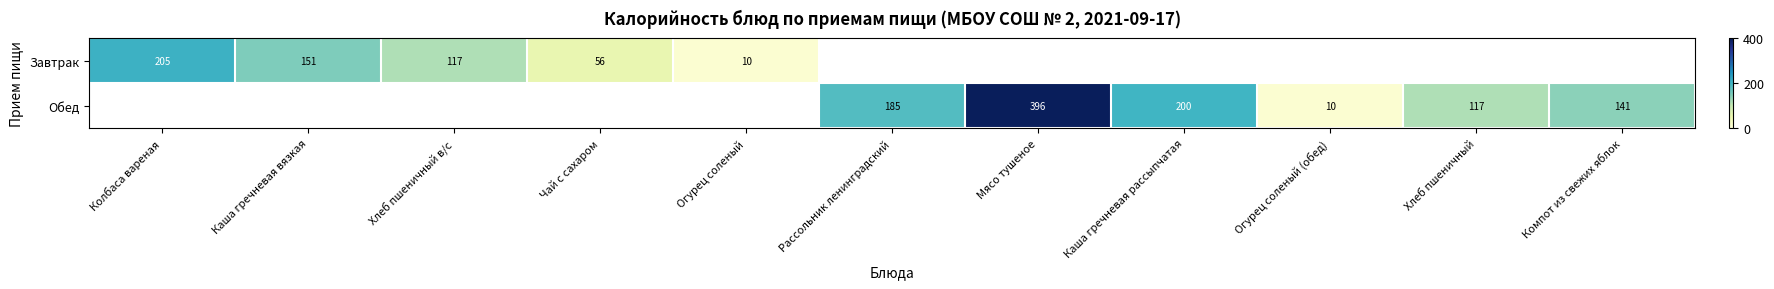

Is it true that Обед equals 246 at Рассольник ленинградский?

False